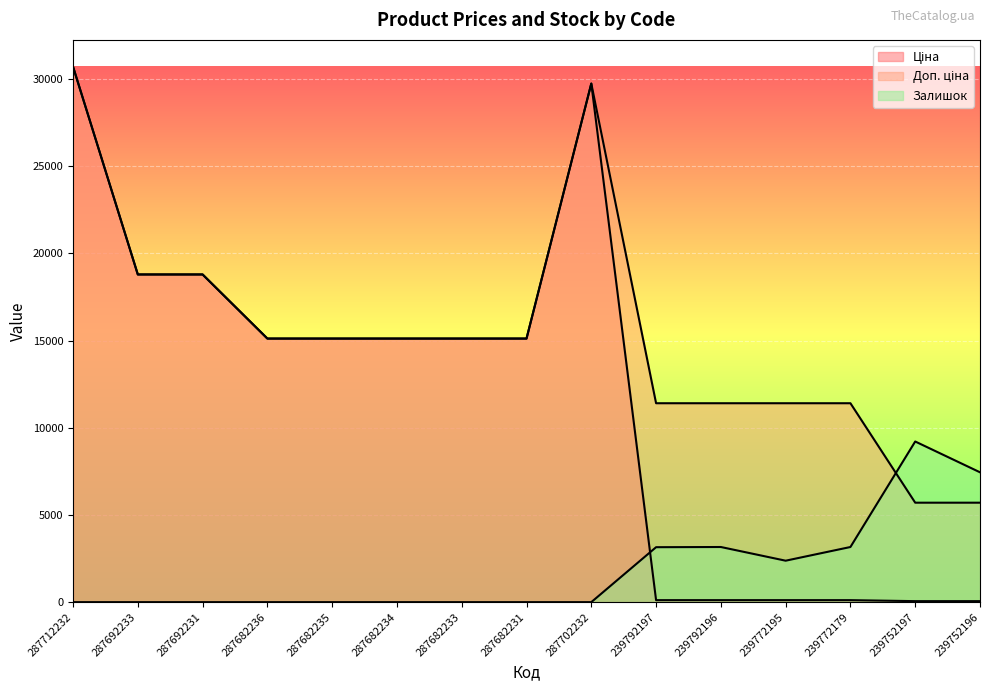

At which label does Залишок reach its minimum?

287712232